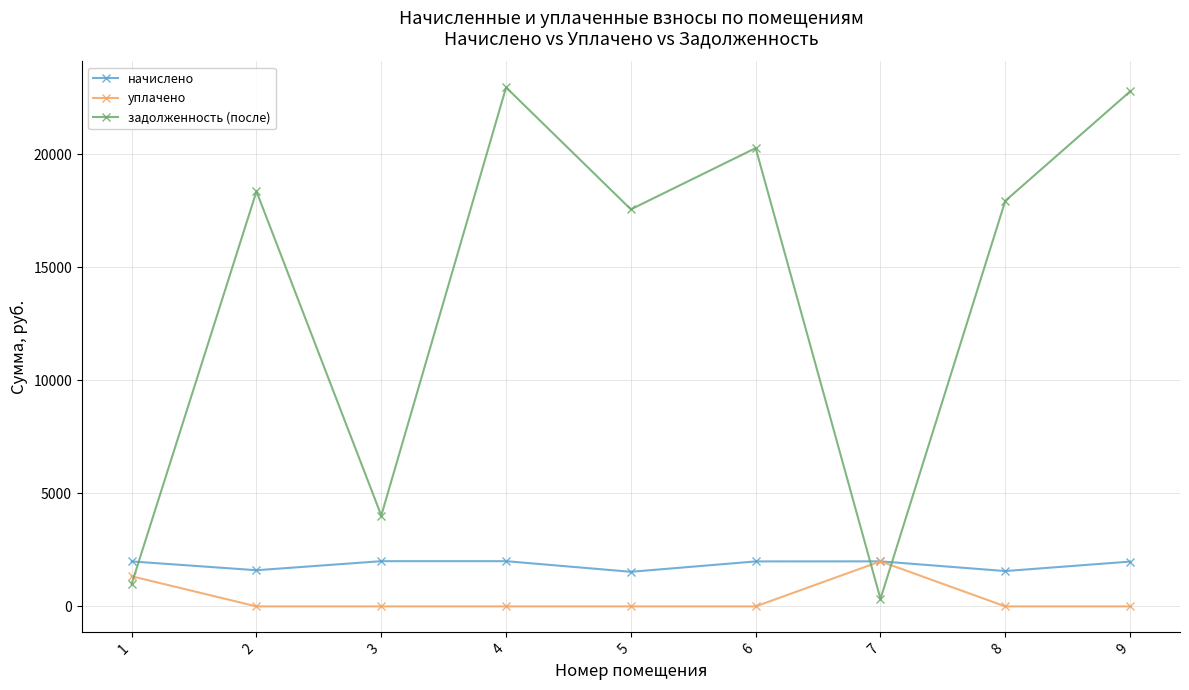

How many distinct data groups are displayed?

3